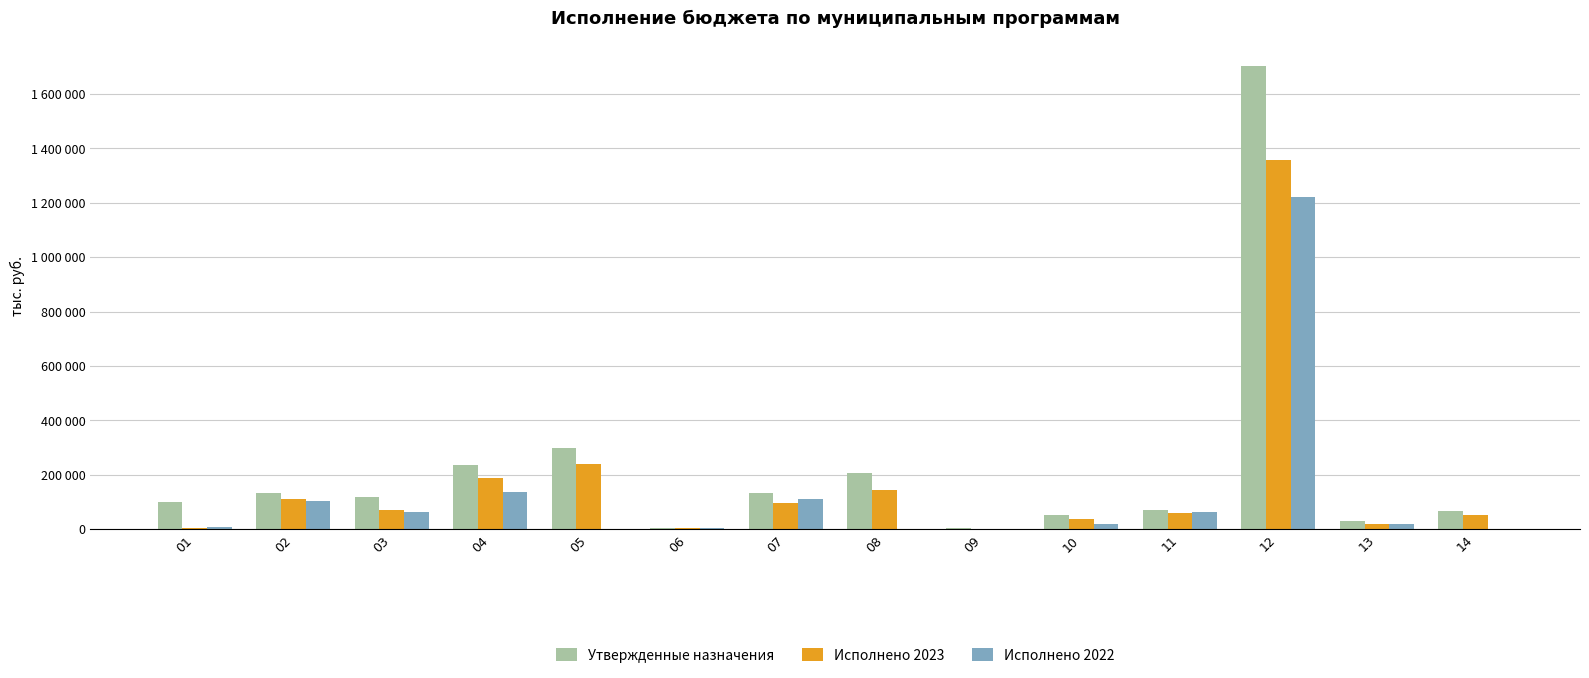

Which label corresponds to the smallest value in the chart?

05